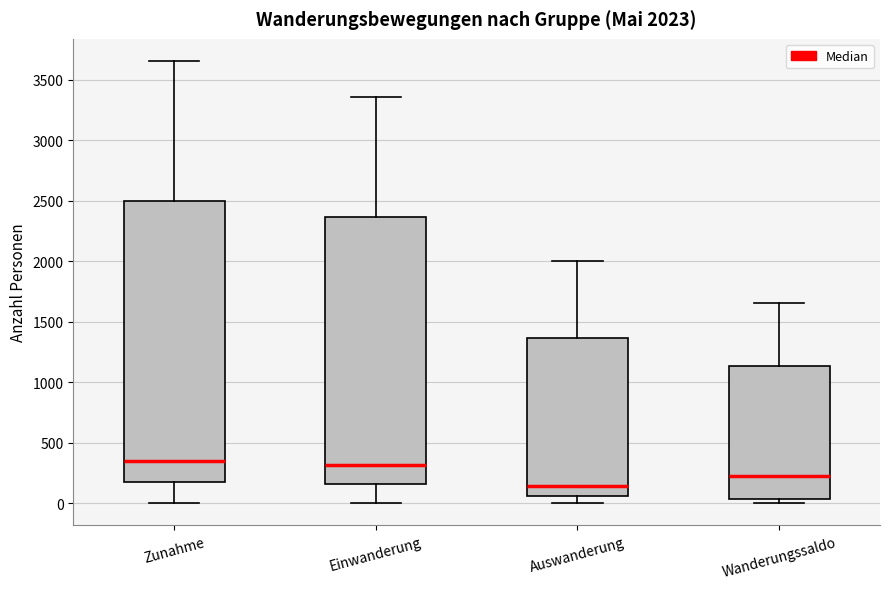

Comparing the boxes themselves (not the whiskers), which one is the tallest?

Zunahme